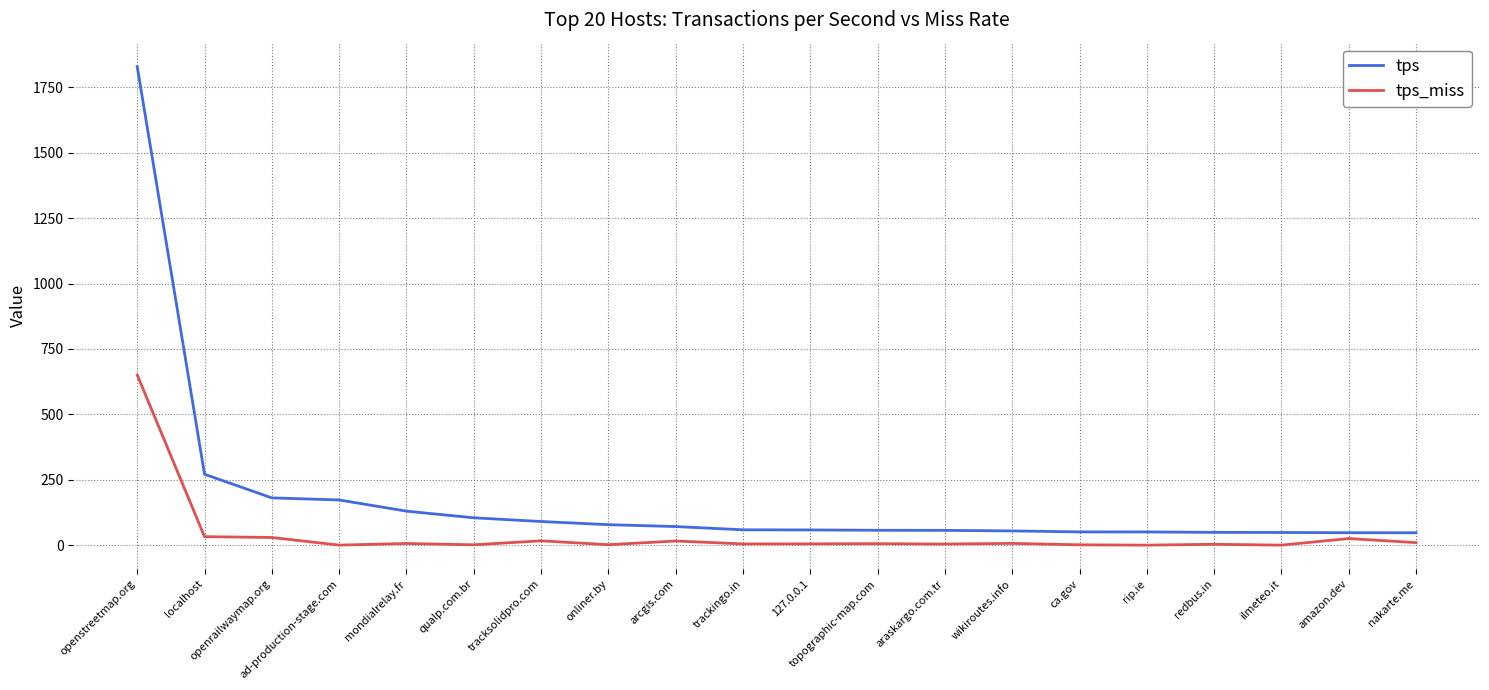

The tps series shows 58.8 at trackingo.in. True or false?

True